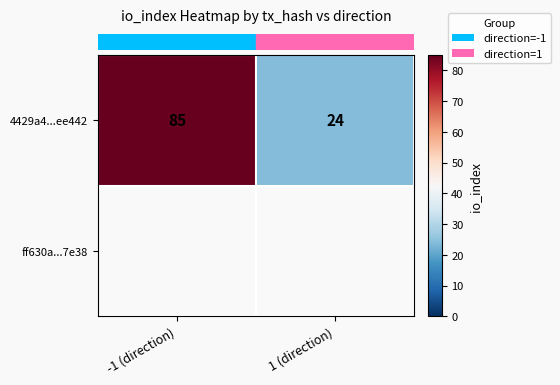

How many values are between 24 and 85?

2